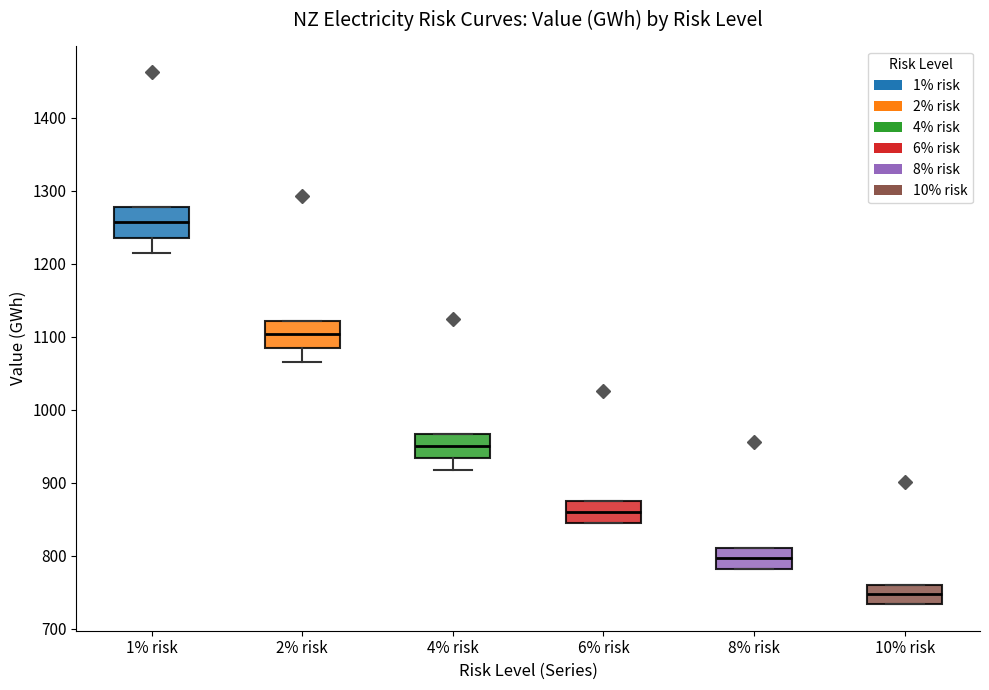

Reading left to right, read every box against the y-axis: the position of its median line, the range the box covers, and the ends of its whiskers. The values are not printed on the chart, so give them approximately, as read against the axis.

1% risk: median 1260, box 1240 to 1280, whiskers 1210 to 1280
2% risk: median 1100, box 1080 to 1120, whiskers 1070 to 1120
4% risk: median 950, box 930 to 970, whiskers 920 to 970
6% risk: median 860, box 850 to 880, whiskers 850 to 880
8% risk: median 800, box 780 to 810, whiskers 780 to 810
10% risk: median 750, box 730 to 760, whiskers 730 to 760